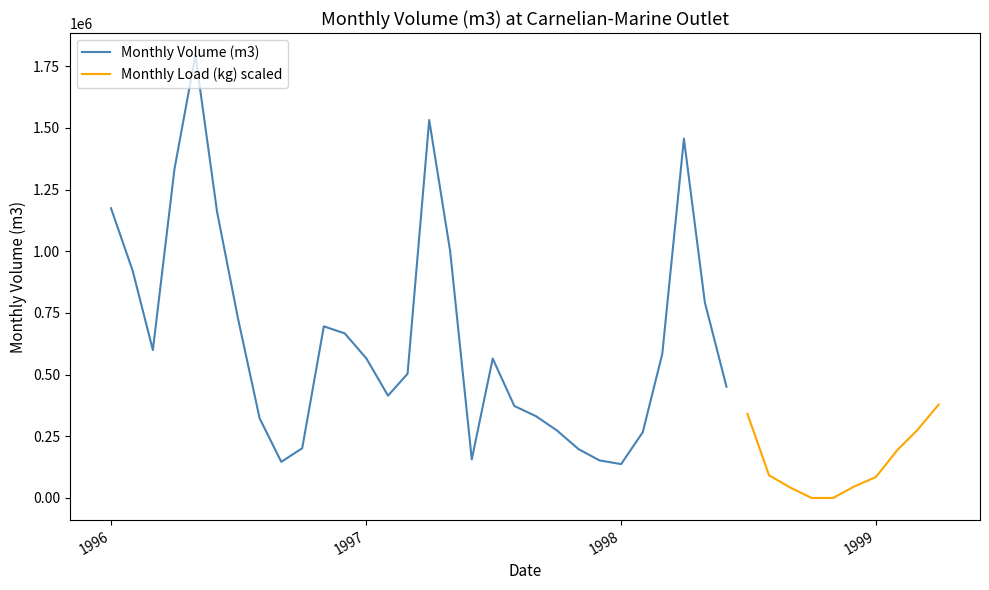

What is the lowest value of the Monthly Volume (m3) series?

137273